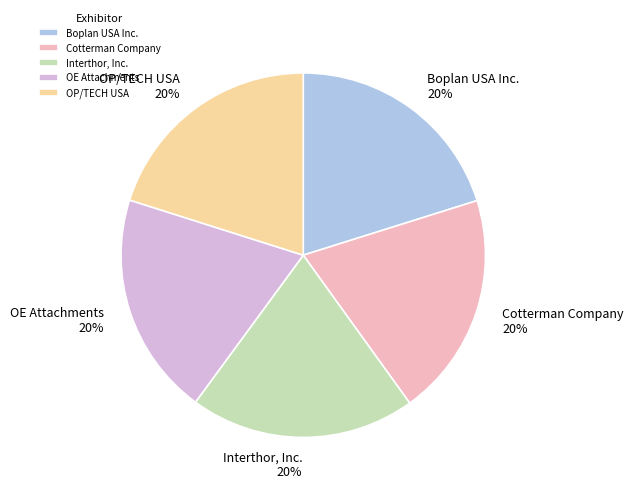

How many segments does this pie chart have?

5